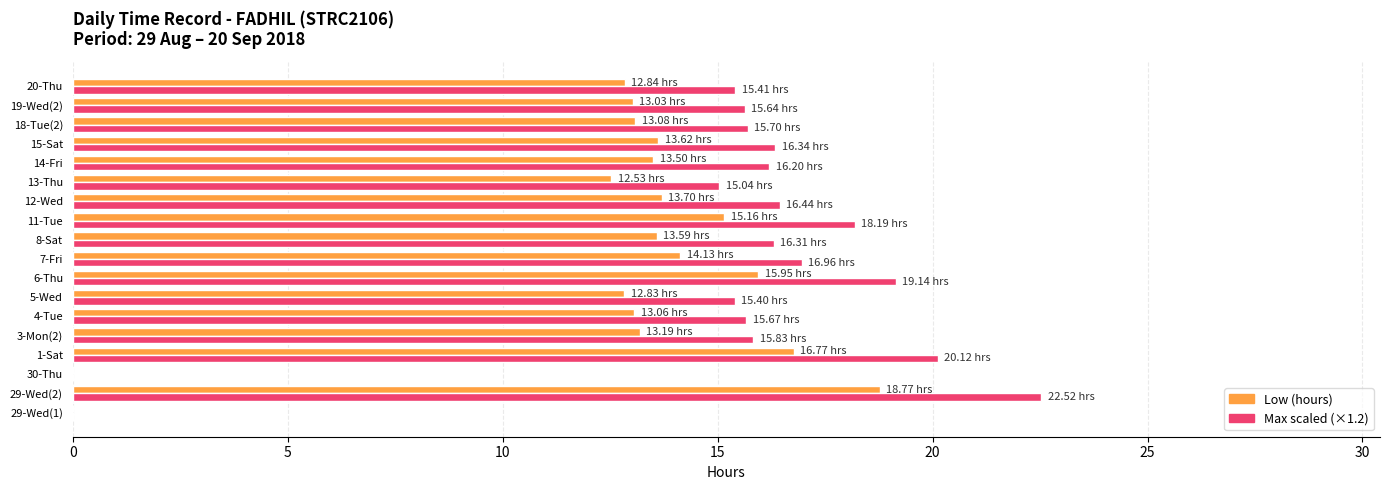

What is the total value across all series at 5-Wed?

28.2